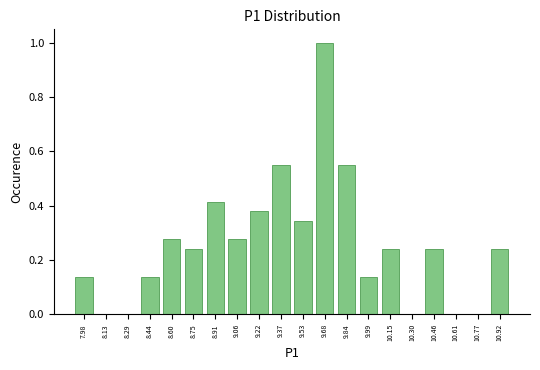

At which category does the chart reach its peak across all series?

9.68